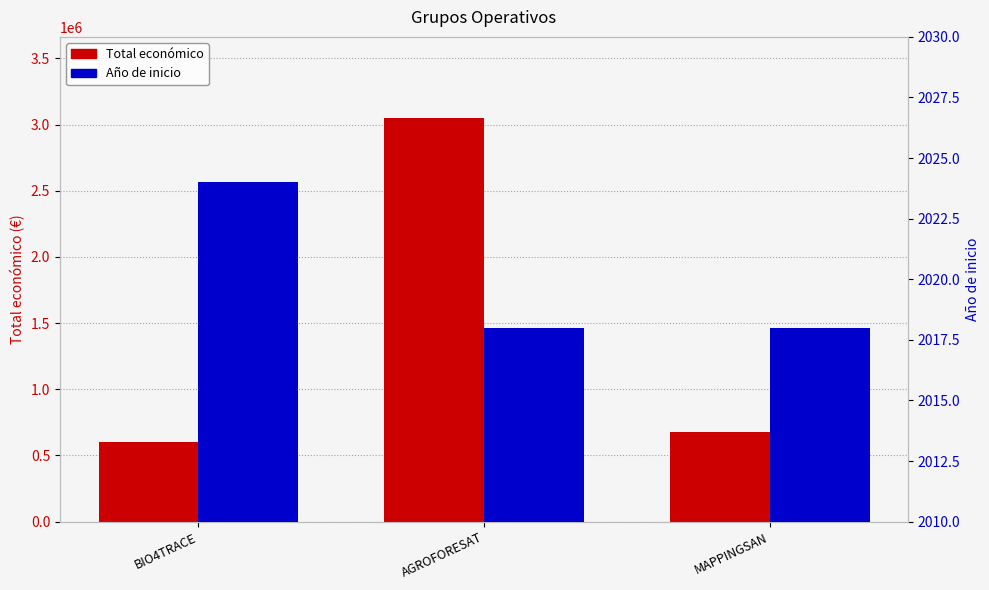

What position from the left is BIO4TRACE?

1